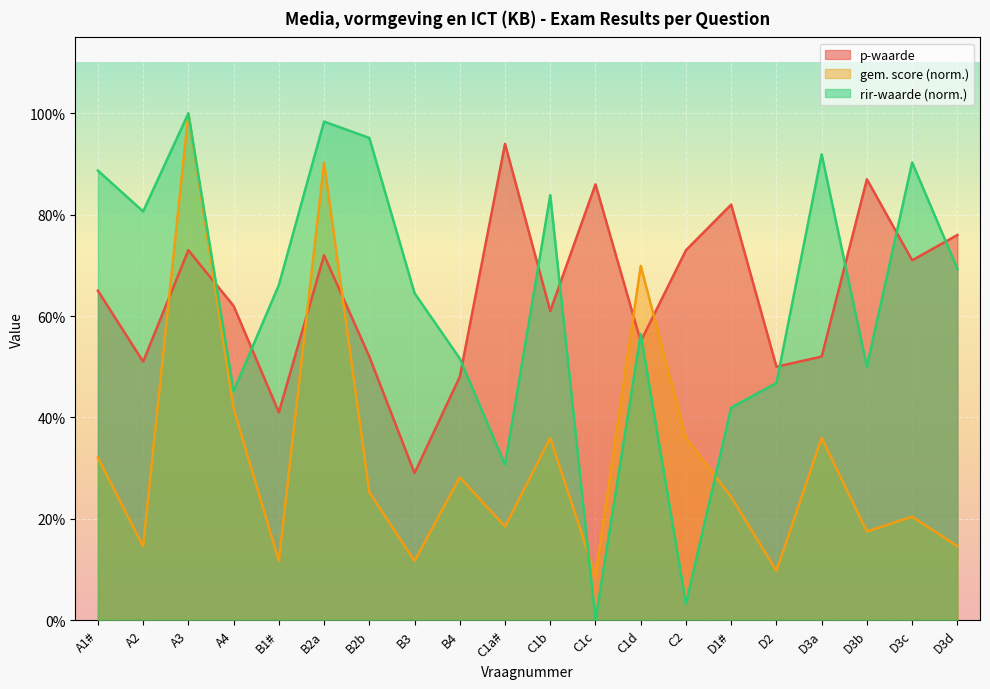

Reading left to right, list all the values displayed in this chart.

p-waarde: 0.7	0.5	0.7	0.6	0.4	0.7	0.5	0.3	0.5	0.9	0.6	0.9	0.6	0.7	0.8	0.5	0.5	0.9	0.7	0.8
gem. score: 0.3	0.1	1.0	0.4	0.1	0.9	0.3	0.1	0.3	0.2	0.4	0.1	0.7	0.4	0.2	0.1	0.4	0.2	0.2	0.1
rir-waarde: 0.9	0.8	1.0	0.5	0.7	1.0	1.0	0.6	0.5	0.3	0.8	0.0	0.6	0.0	0.4	0.5	0.9	0.5	0.9	0.7